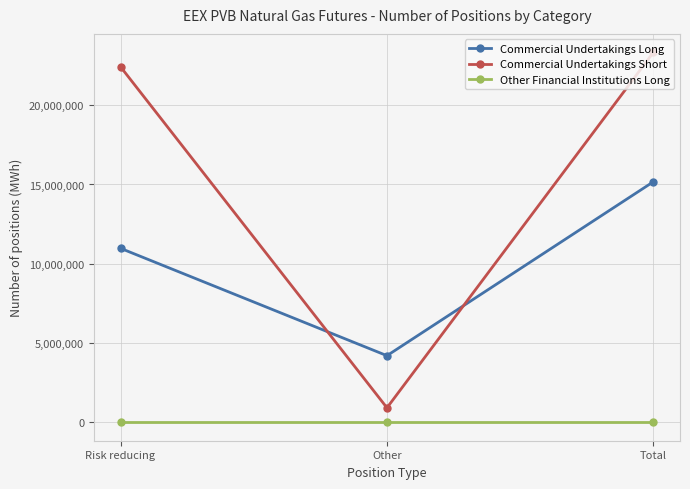

At how many categories does at least one series exceed 21852156?

2